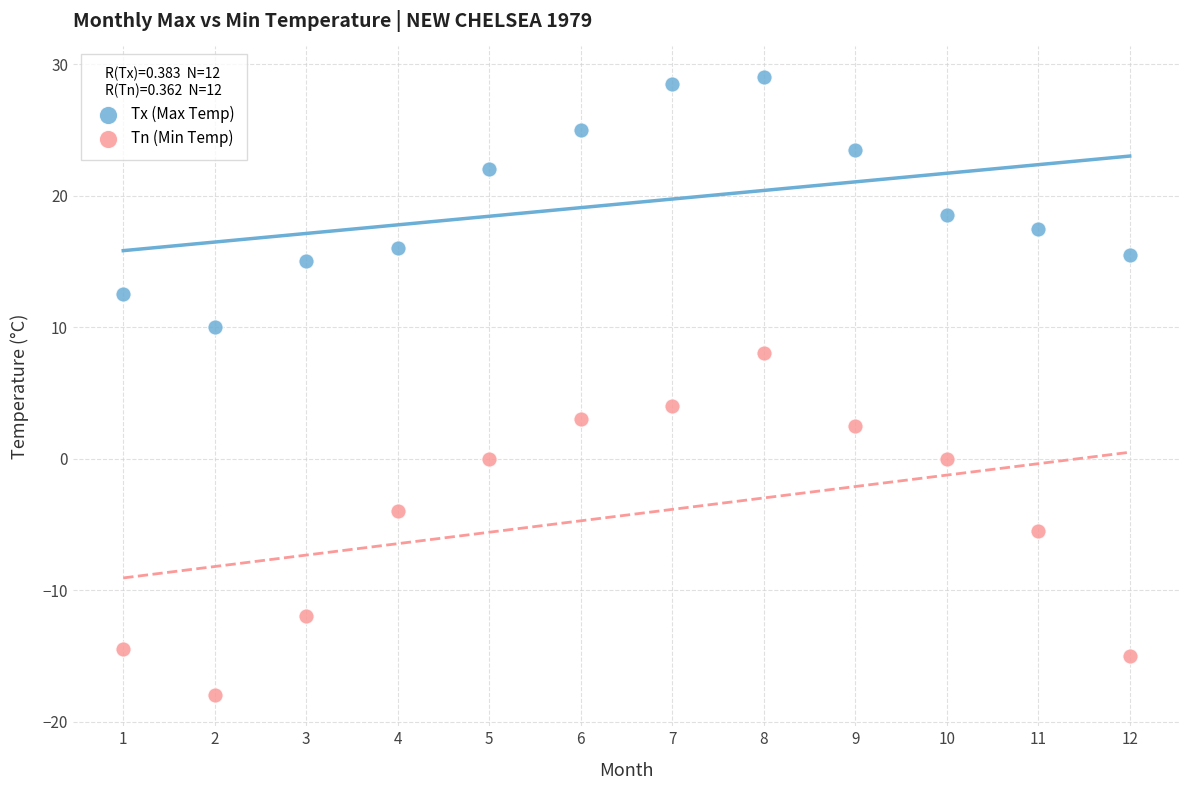

Which series reaches the maximum Y coordinate?

Tx (Max Temp)